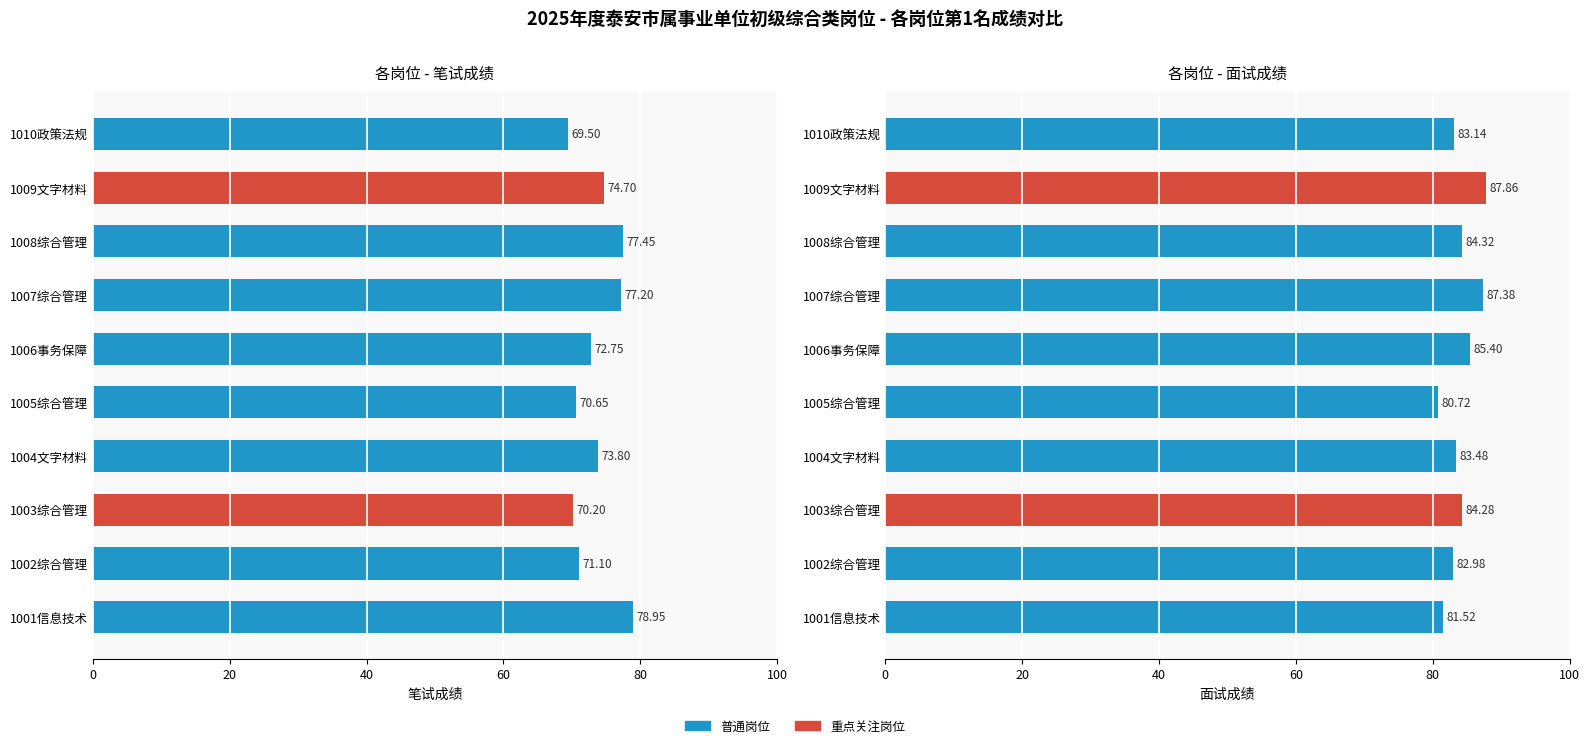

What is the spread (max minus min) of values at 1010政策法规?

13.6